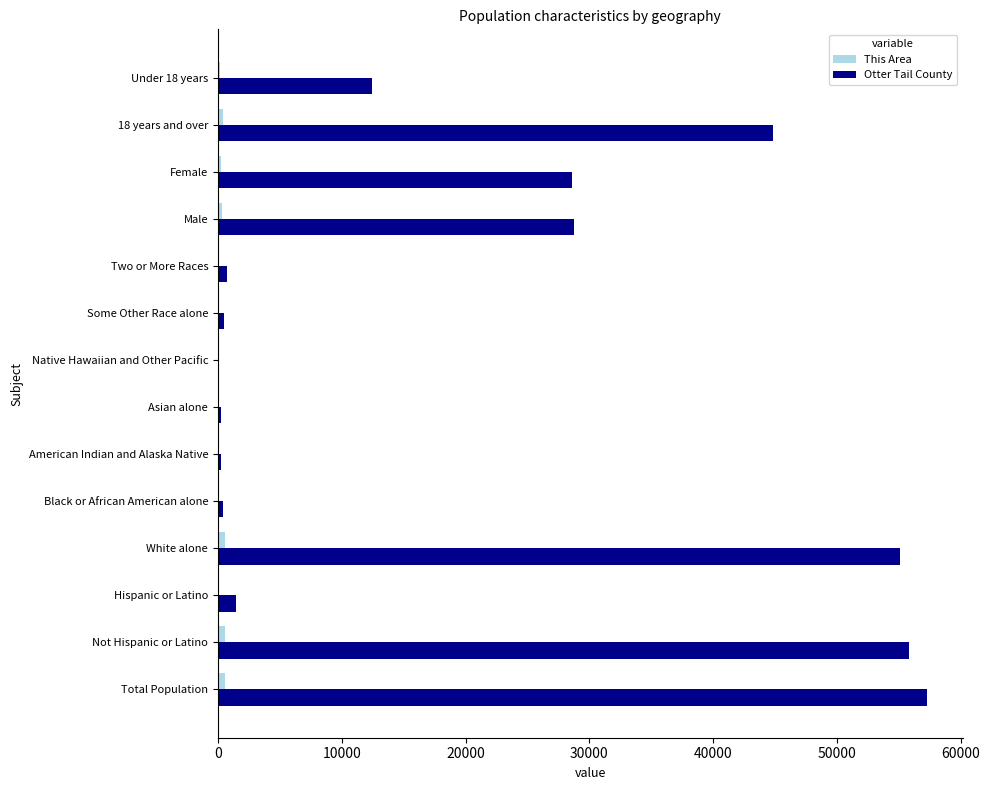

The value of Otter Tail County at Total Population is 26621. True or false?

False